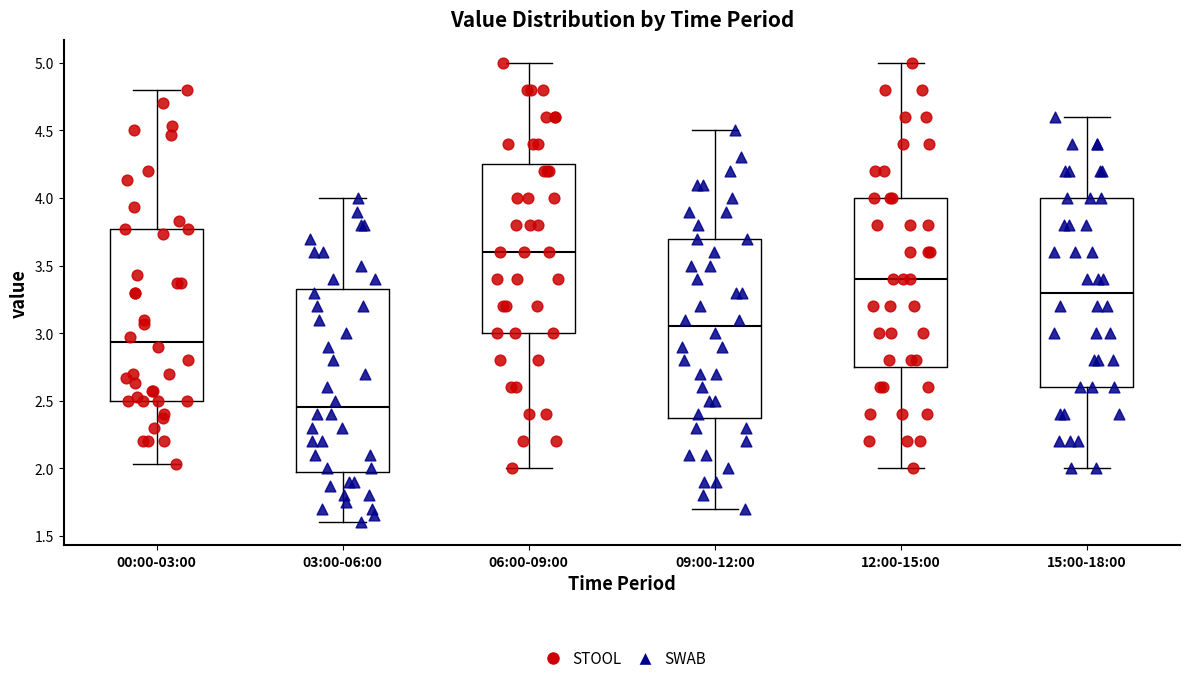

Reading left to right, transcribe this box plot: for each box, give where its median line is, the range the box spans, and where its two whiskers end, as read against the y-axis. The values are not printed on the chart, so give them approximately, as read against the axis.

00:00-03:00: median 2.95, box 2.50 to 3.75, whiskers 2.05 to 4.80
03:00-06:00: median 2.45, box 2.00 to 3.35, whiskers 1.60 to 4.00
06:00-09:00: median 3.60, box 3.00 to 4.25, whiskers 2.00 to 5.00
09:00-12:00: median 3.05, box 2.40 to 3.70, whiskers 1.70 to 4.50
12:00-15:00: median 3.40, box 2.75 to 4.00, whiskers 2.00 to 5.00
15:00-18:00: median 3.30, box 2.60 to 4.00, whiskers 2.00 to 4.60